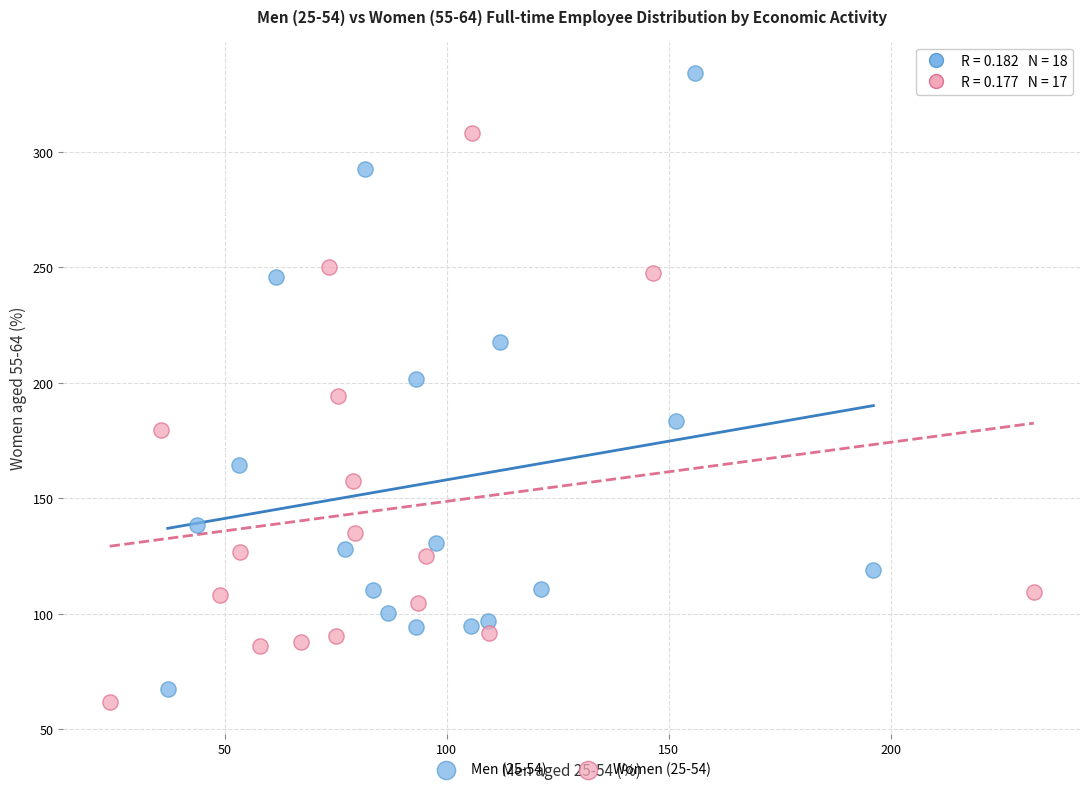

Which series reaches the maximum Y coordinate?

Men (25-54)